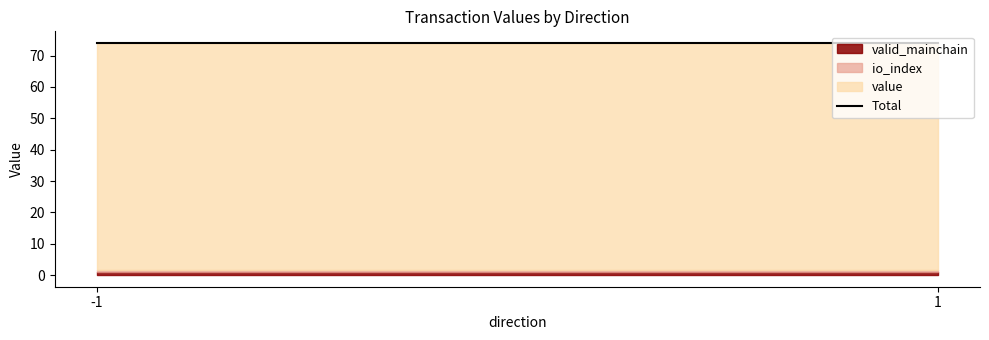

What is the average value of the valid_mainchain series?

1.0